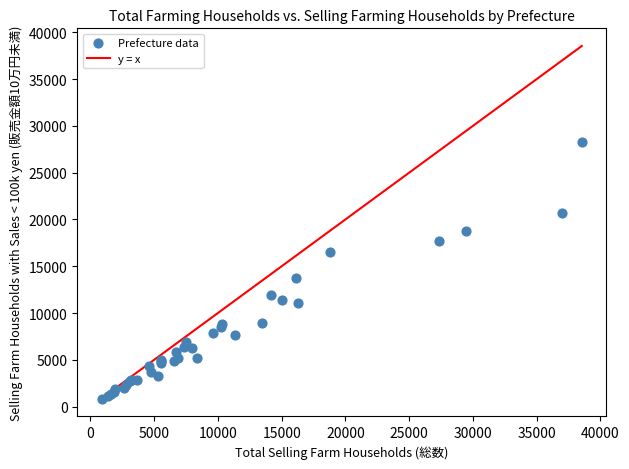

What Y value in the scatter plot is closest to 14555?

13729